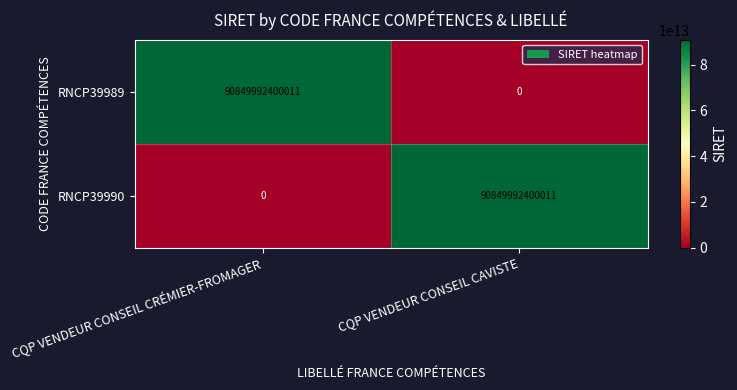

What value does the RNCP39990 series have at CQP VENDEUR CONSEIL CAVISTE, to the nearest 50?

90849992400000